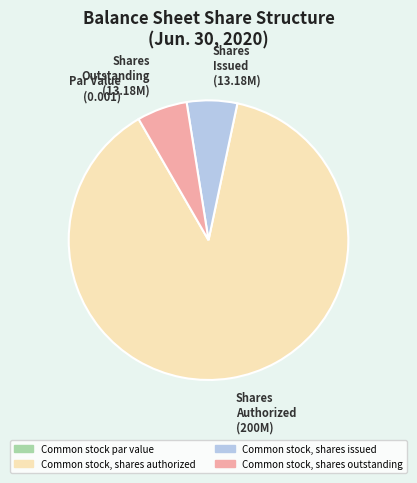

Is the sum of Common stock, shares issued and Common stock, shares authorized greater than half?

Yes